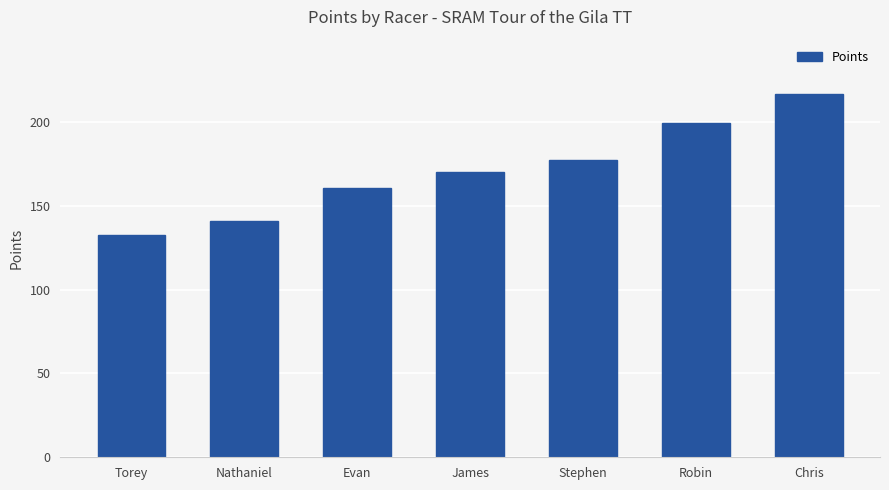

At which label does the data first exceed 170?

James